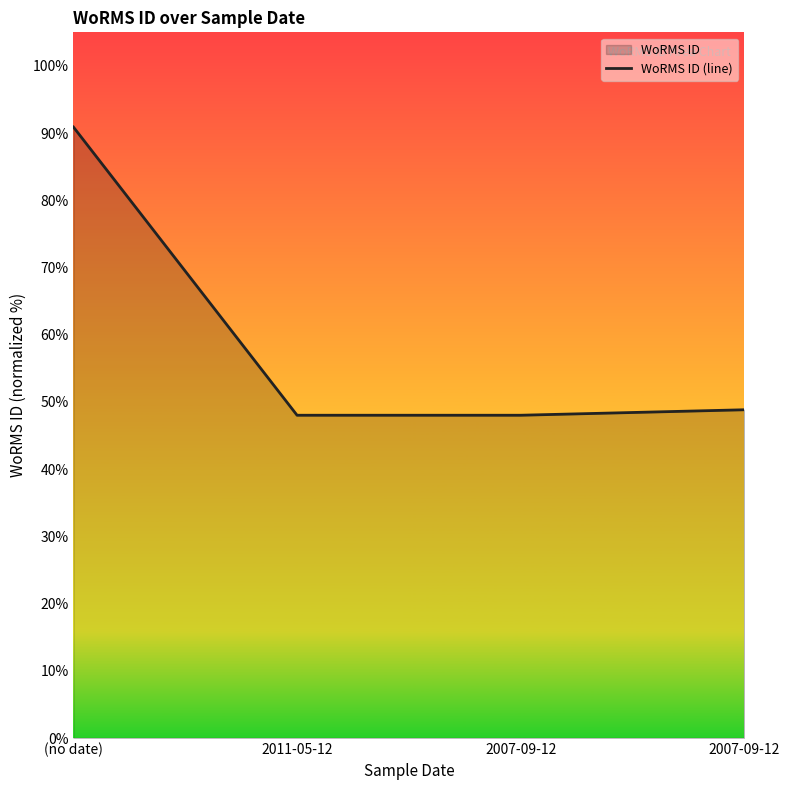

Is it true that the value at 2011-05-12 is 65.0?

False